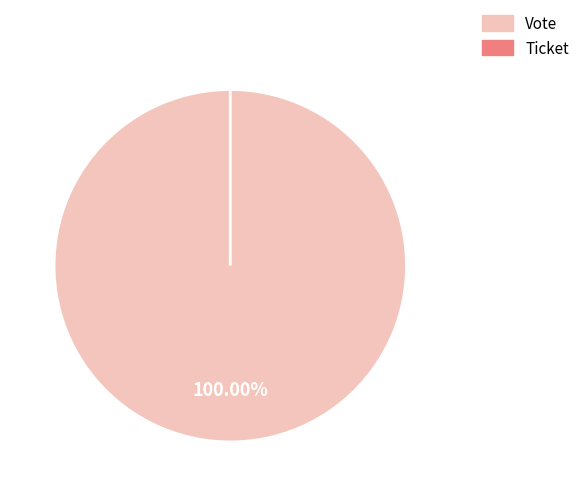

True or false: Vote accounts for 93% of the total.

False